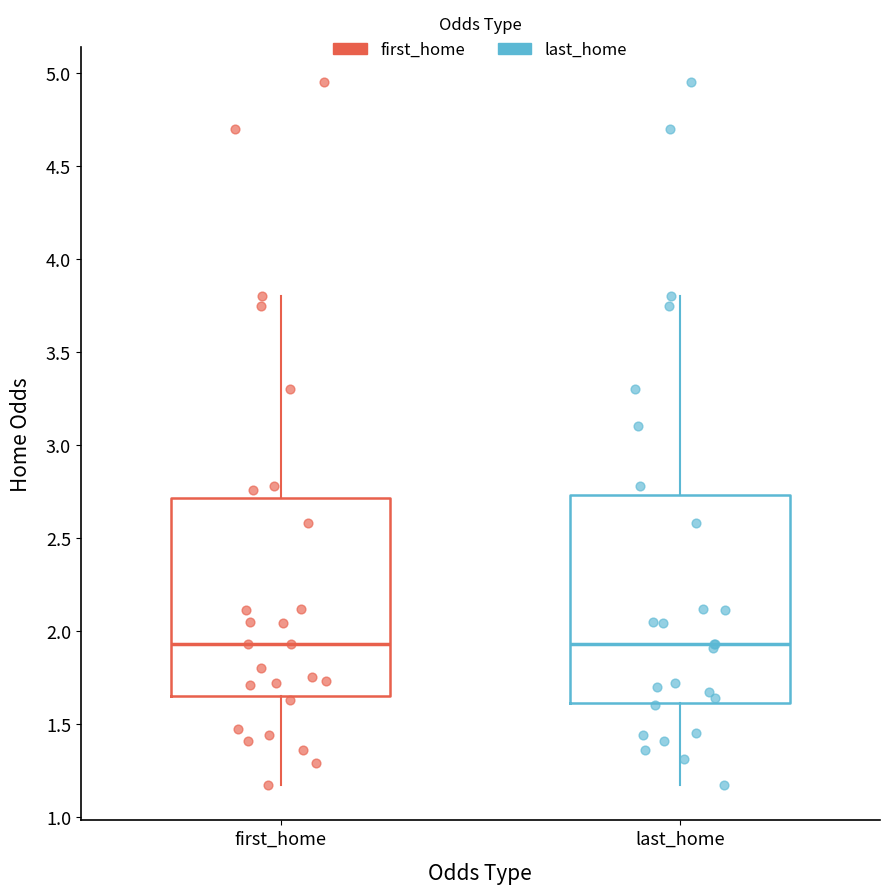

Reading left to right, read every box against the y-axis: the position of its median line, the range the box covers, and the ends of its whiskers. The values are not printed on the chart, so give them approximately, as read against the axis.

first_home: median 1.95, box 1.65 to 2.70, whiskers 1.15 to 3.80
last_home: median 1.95, box 1.60 to 2.75, whiskers 1.15 to 3.80